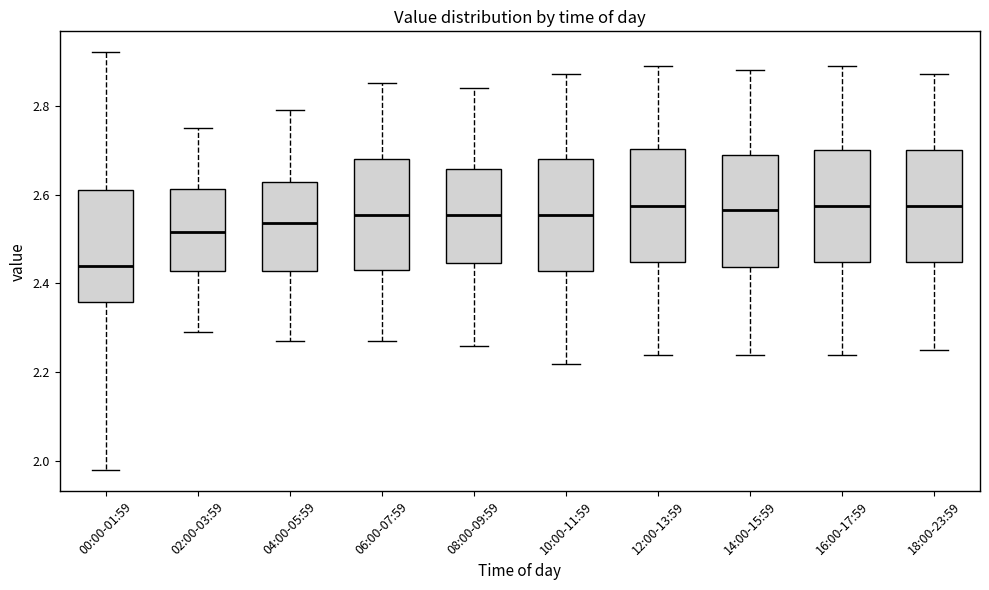

Reading left to right, read every box against the y-axis: the position of its median line, the range the box covers, and the ends of its whiskers. The values are not printed on the chart, so give them approximately, as read against the axis.

00:00-01:59: median 2.44, box 2.36 to 2.62, whiskers 1.98 to 2.92
02:00-03:59: median 2.52, box 2.42 to 2.62, whiskers 2.30 to 2.76
04:00-05:59: median 2.54, box 2.42 to 2.62, whiskers 2.28 to 2.80
06:00-07:59: median 2.56, box 2.44 to 2.68, whiskers 2.28 to 2.86
08:00-09:59: median 2.56, box 2.44 to 2.66, whiskers 2.26 to 2.84
10:00-11:59: median 2.56, box 2.42 to 2.68, whiskers 2.22 to 2.88
12:00-13:59: median 2.58, box 2.44 to 2.70, whiskers 2.24 to 2.90
14:00-15:59: median 2.56, box 2.44 to 2.70, whiskers 2.24 to 2.88
16:00-17:59: median 2.58, box 2.44 to 2.70, whiskers 2.24 to 2.90
18:00-23:59: median 2.58, box 2.44 to 2.70, whiskers 2.26 to 2.88